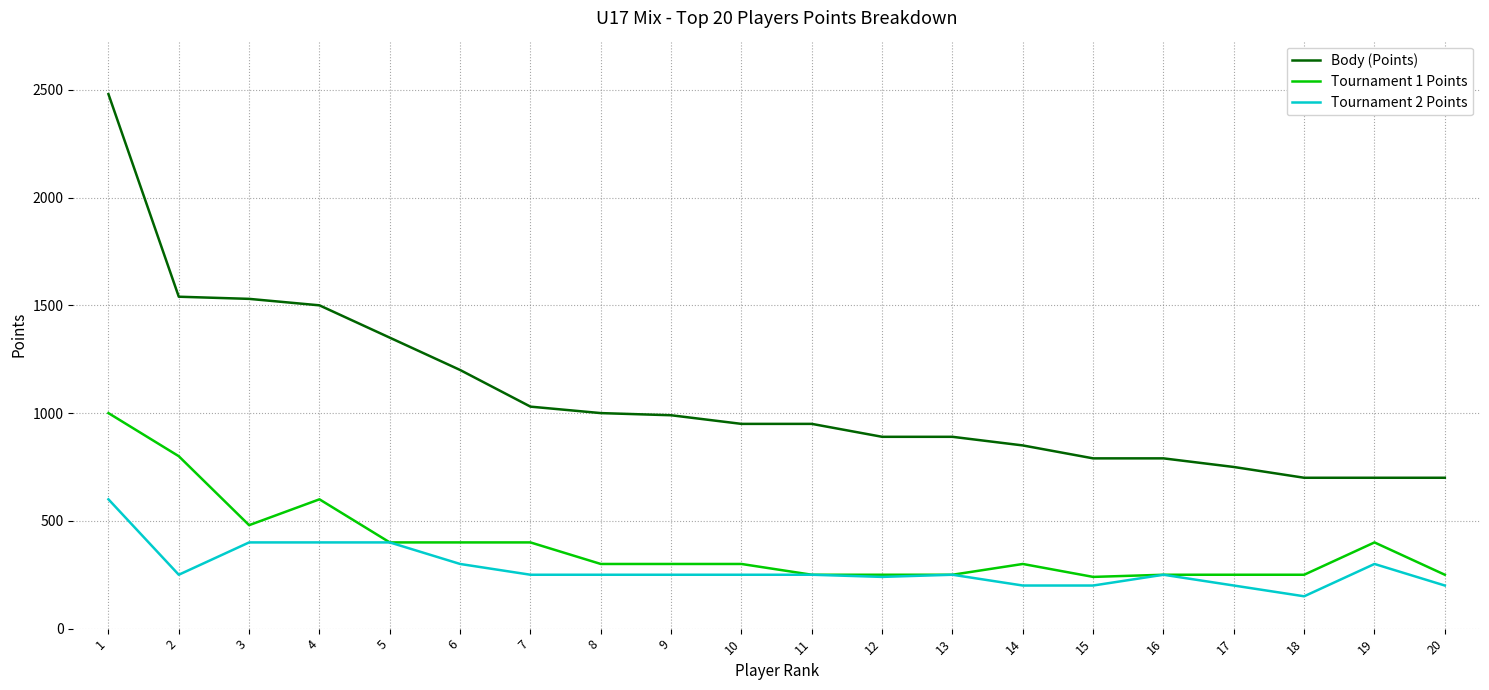

True or false: Body (Points) and Tournament 1 Points intersect in this chart.

False